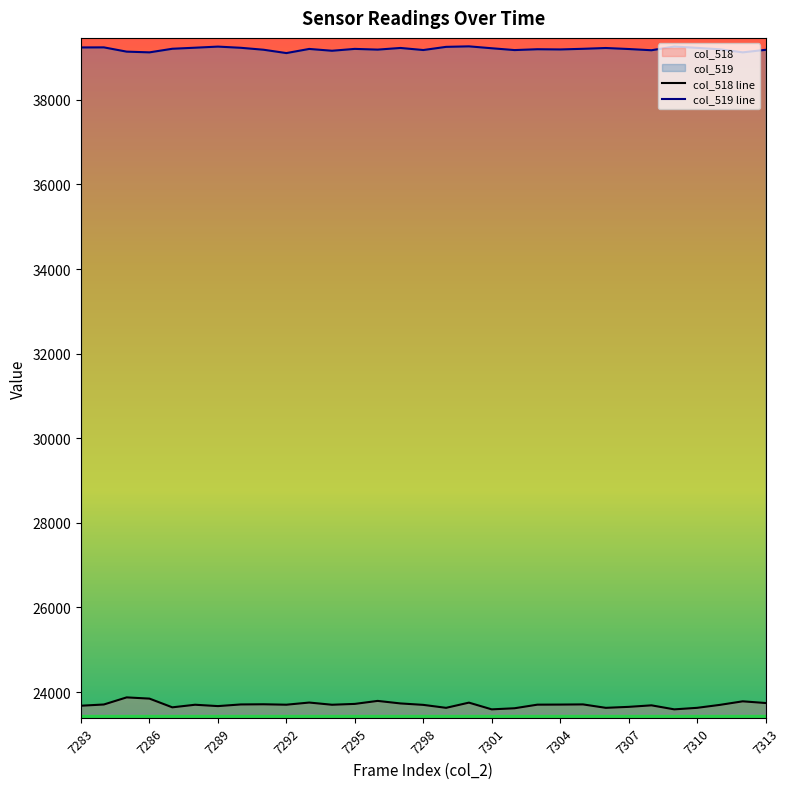

Which category has the highest value in the col_518 series?

7285